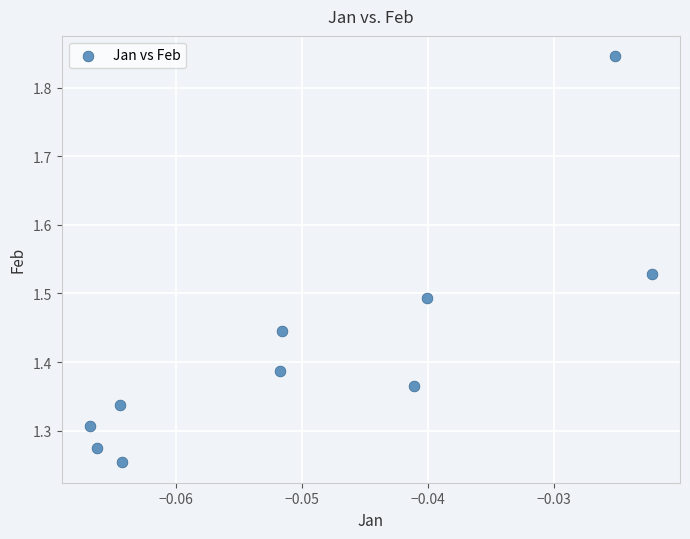

What is the range of Y values (max minus min)?

0.6